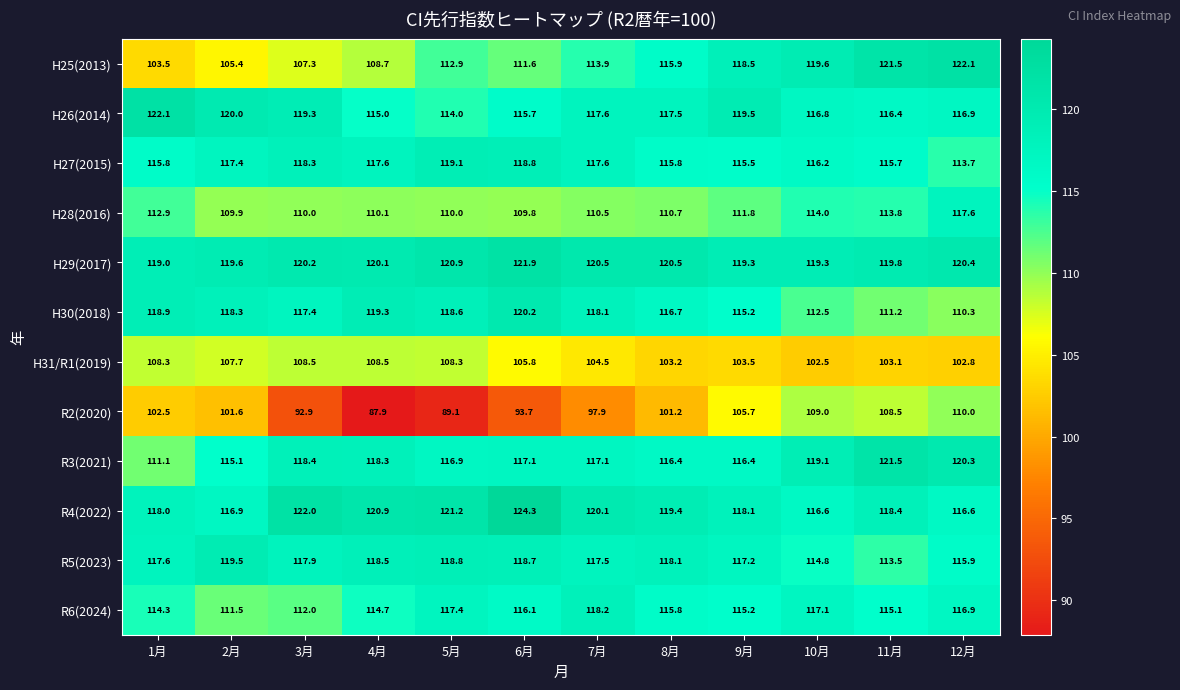

Which label corresponds to the smallest value in the chart?

4月